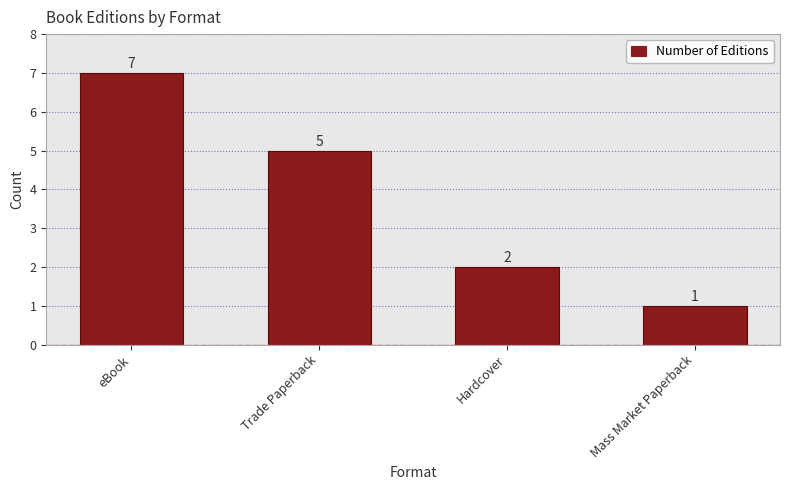

At which label does the data first exceed 5?

eBook